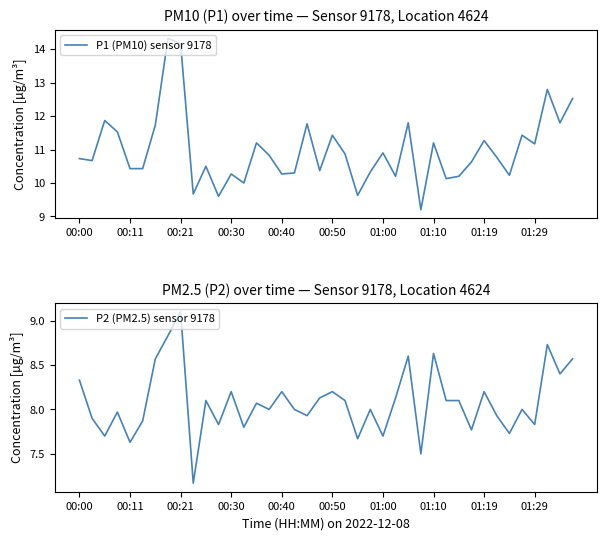

What is the difference between the highest and lowest values at 13?

2.2